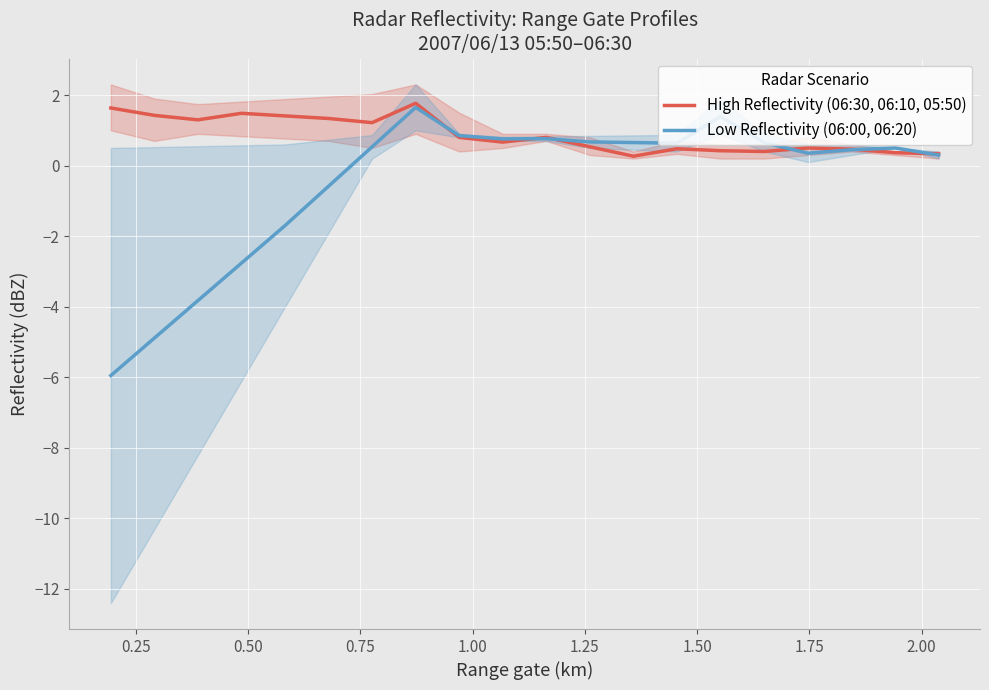

How many values in Low Reflectivity (06:00, 06:20) are below zero?

6